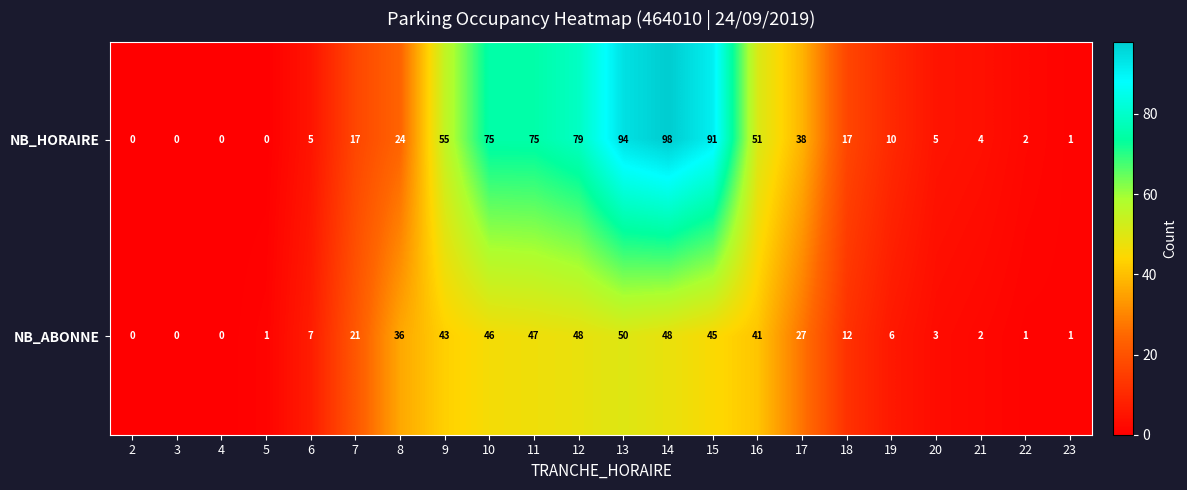

What is the maximum value shown in the chart?

98